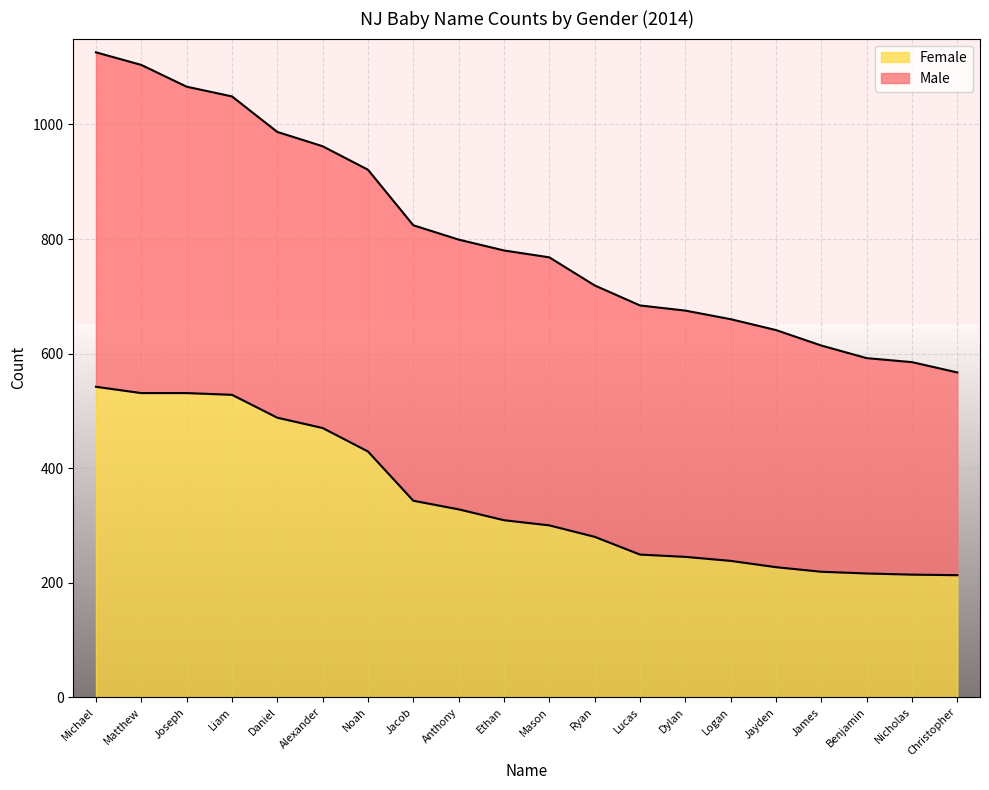

What is the change in value from Matthew to Christopher?

-318